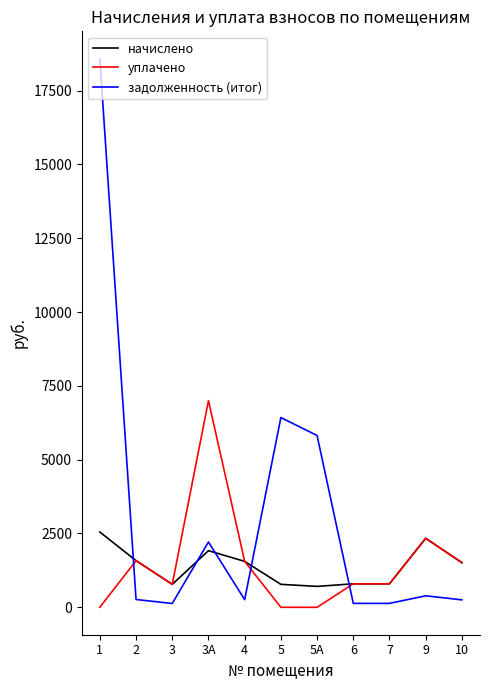

What is the greatest value displayed?

18580.9